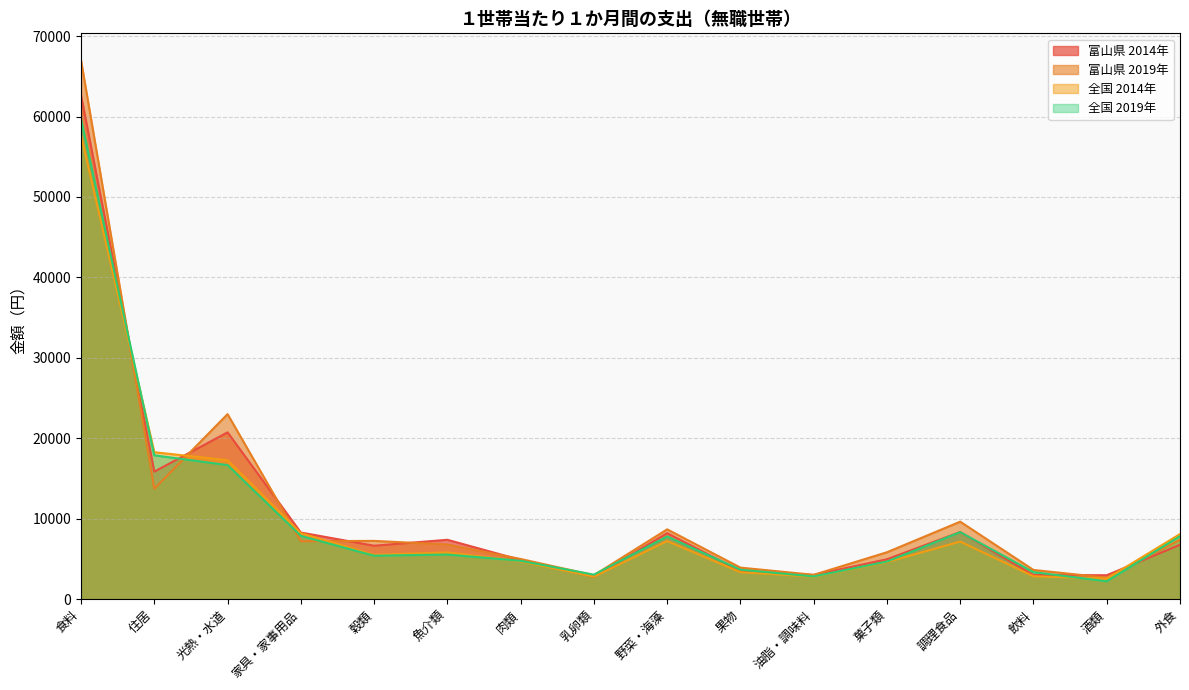

The value of 全国 2014年 at 調理食品 is 10704. True or false?

False